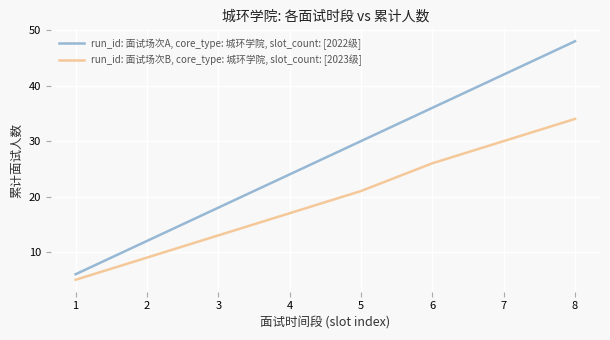

What are all the series names shown in the legend?

run_id: 面试场次A, core_type: 城环学院, slot_count: [2022级], run_id: 面试场次B, core_type: 城环学院, slot_count: [2023级]